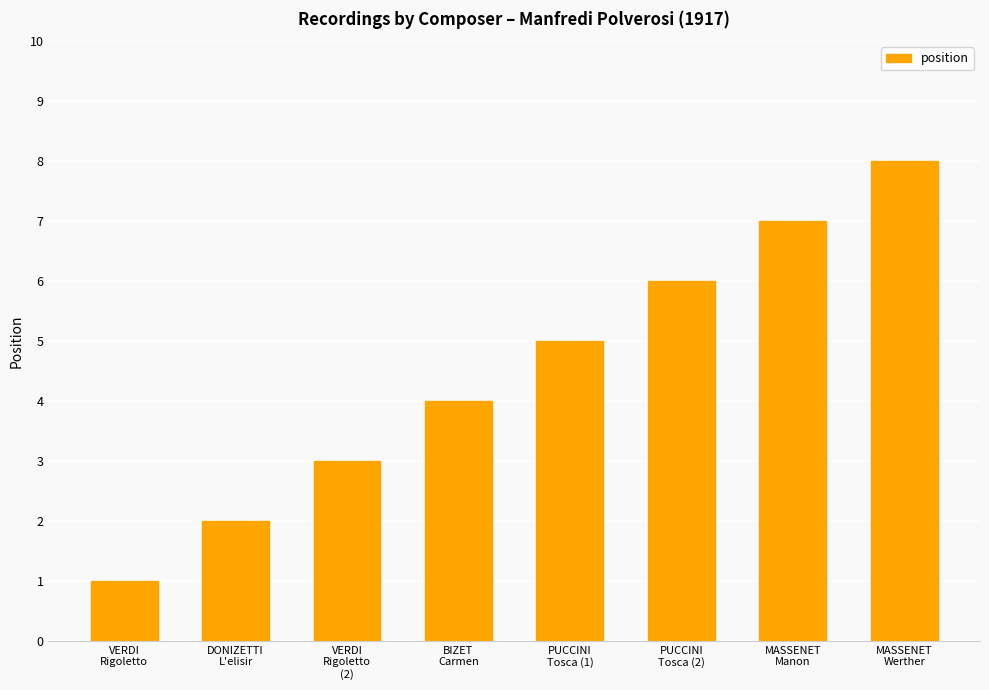

What is the sum of all values?

36